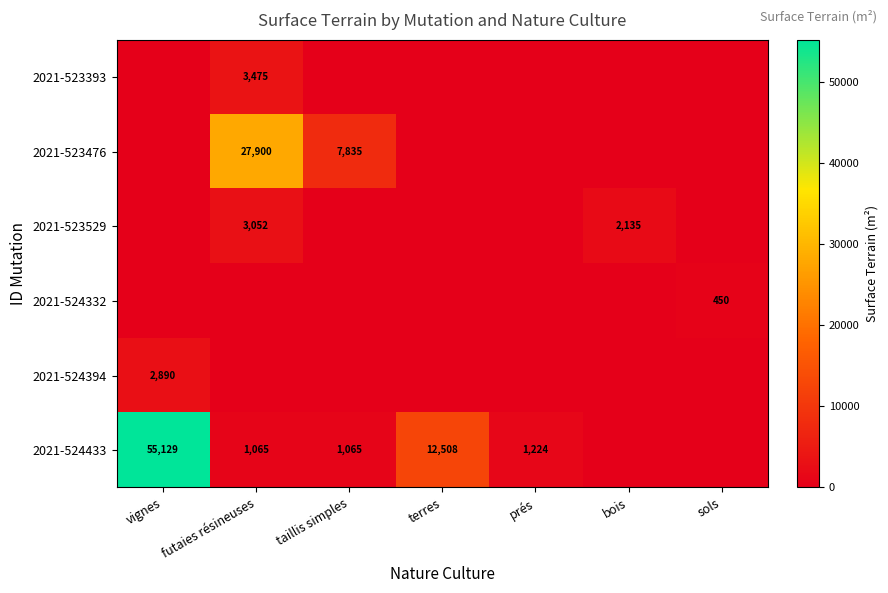

Is it true that 2021-524433 equals 3046 at terres?

False